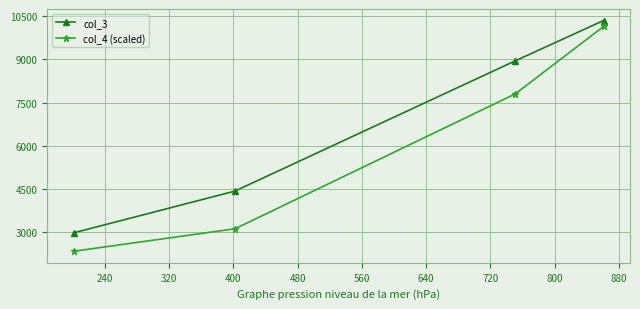

What are all the series names shown in the legend?

col_3, col_4 (scaled)